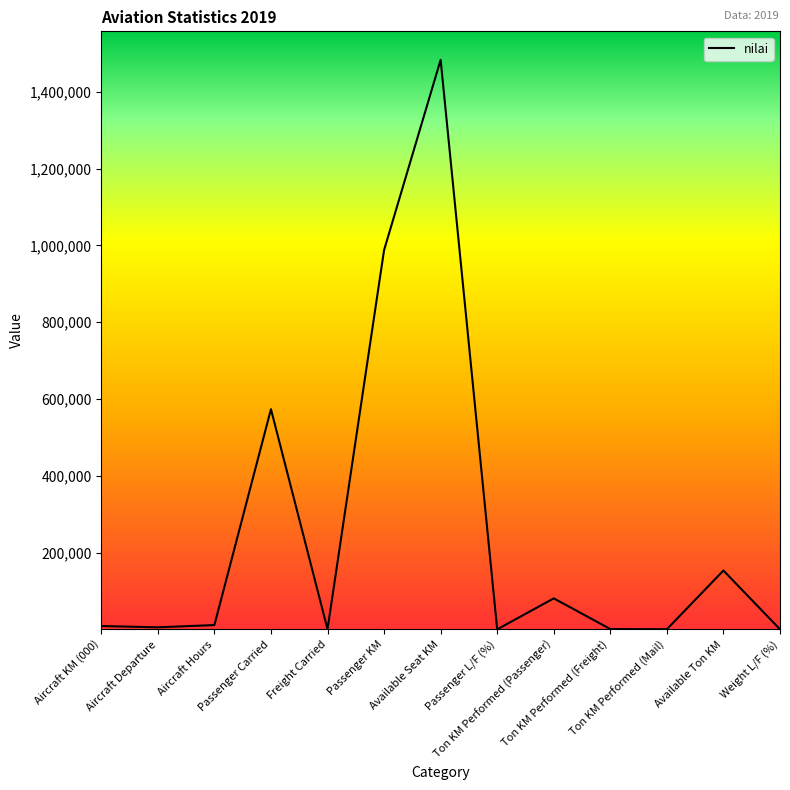

True or false: the data shows 354 at Ton KM Performed (Mail).

True